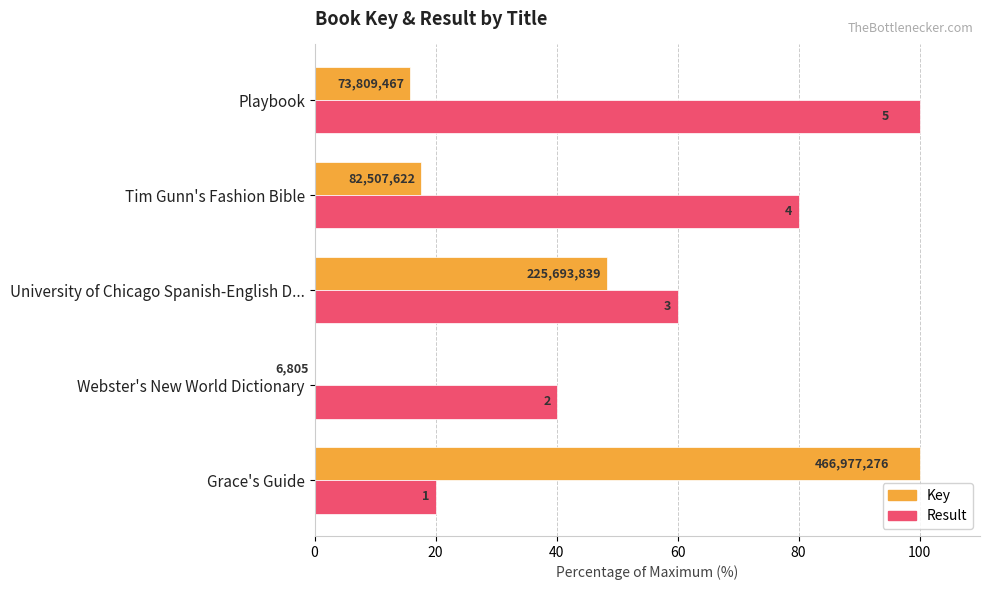

What are all the series names shown in the legend?

Key, Result